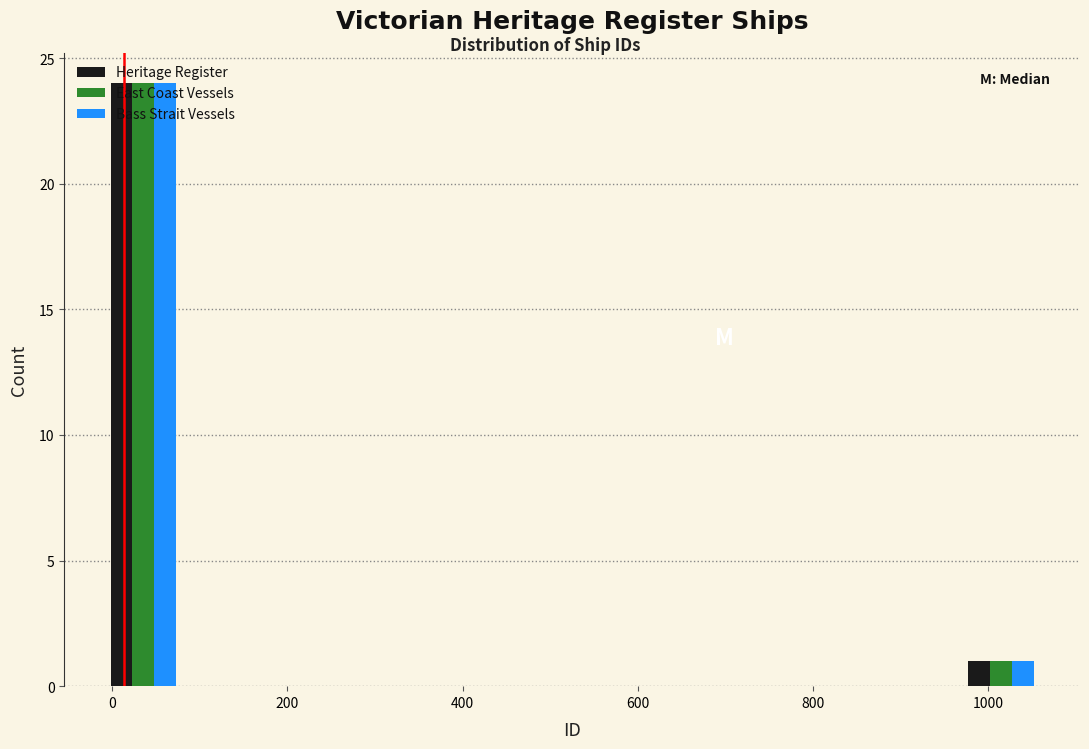

Reading left to right, transcribe this chart: for each range on the x-axis, give the height of each series' bar. Neither the bar edges nor the heights are printed on the chart, so give them approximately, as read against the axes.

0 to 80: Heritage Register=24	East Coast Vessels=24	Bass Strait Vessels=24
80 to 160: Heritage Register=0	East Coast Vessels=0	Bass Strait Vessels=0
160 to 260: Heritage Register=0	East Coast Vessels=0	Bass Strait Vessels=0
260 to 340: Heritage Register=0	East Coast Vessels=0	Bass Strait Vessels=0
340 to 440: Heritage Register=0	East Coast Vessels=0	Bass Strait Vessels=0
440 to 520: Heritage Register=0	East Coast Vessels=0	Bass Strait Vessels=0
520 to 620: Heritage Register=0	East Coast Vessels=0	Bass Strait Vessels=0
620 to 700: Heritage Register=0	East Coast Vessels=0	Bass Strait Vessels=0
700 to 800: Heritage Register=0	East Coast Vessels=0	Bass Strait Vessels=0
800 to 880: Heritage Register=0	East Coast Vessels=0	Bass Strait Vessels=0
880 to 980: Heritage Register=0	East Coast Vessels=0	Bass Strait Vessels=0
980 to 1060: Heritage Register=1	East Coast Vessels=1	Bass Strait Vessels=1